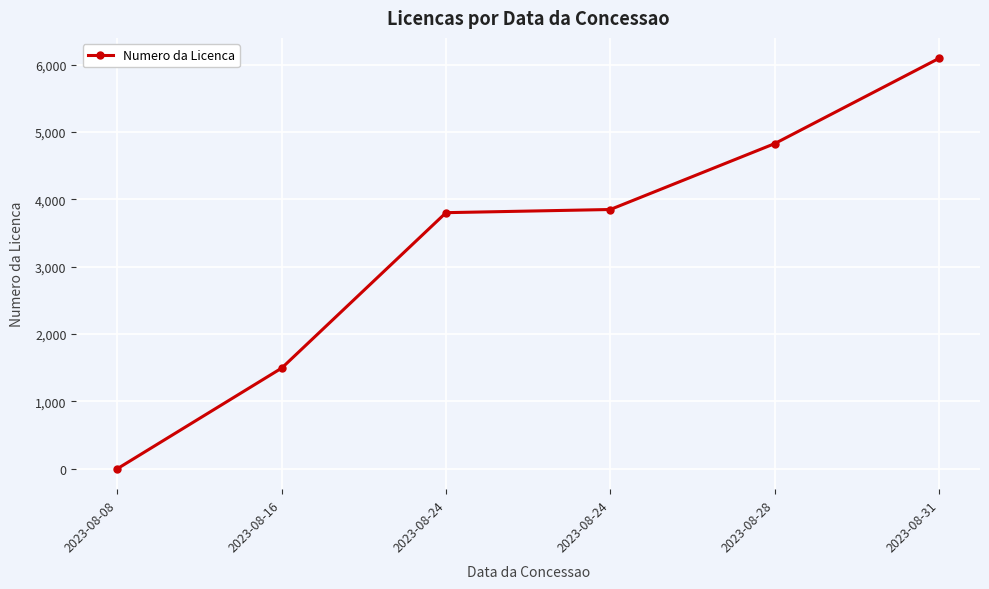

What is the value of the 5th point from the left?

4827